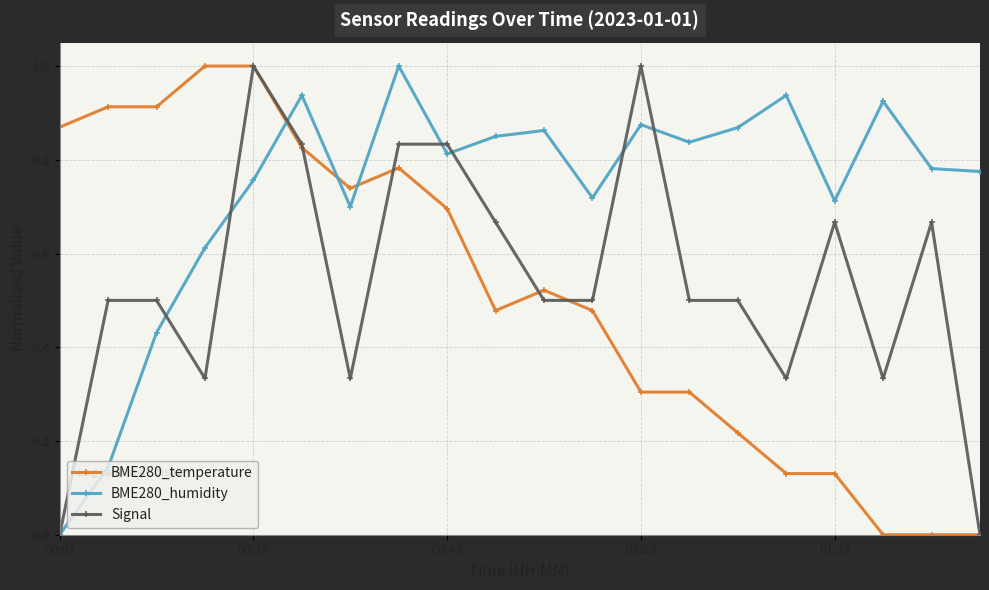

Which series has the largest total across all categories?

BME280_humidity